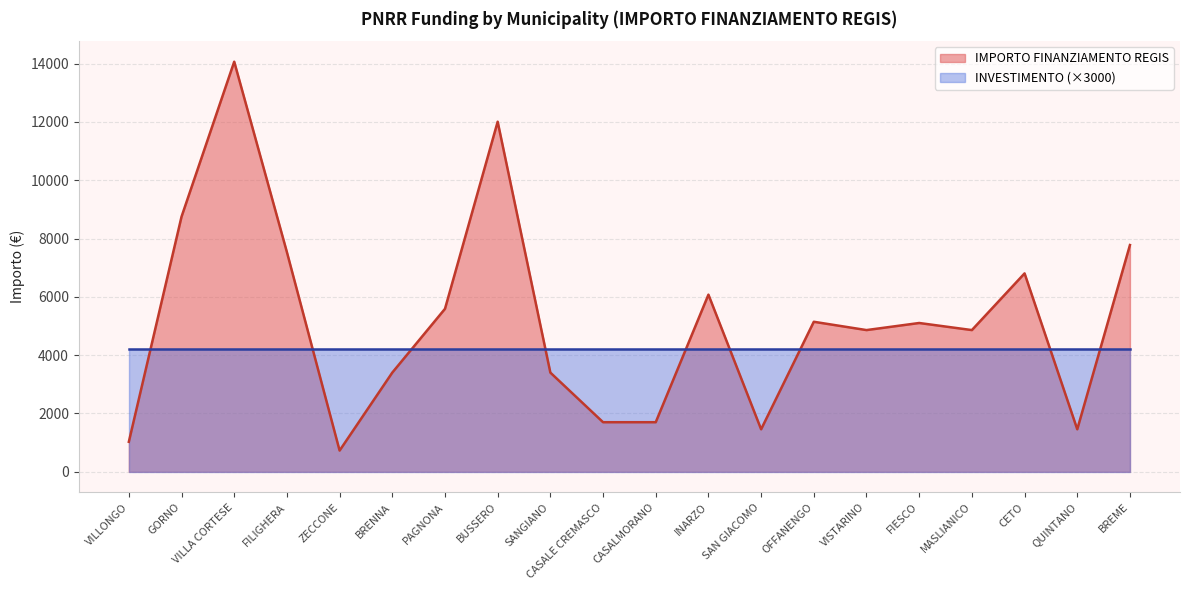

List the labels in order of value, largest first.

VILLA CORTESE, BUSSERO, GORNO, BREME, FILIGHERA, CETO, INARZO, PAGNONA, OFFANENGO, FIESCO, VISTARINO, MASLIANICO, BRENNA, SANGIANO, CASALE CREMASCO, CASALMORANO, SAN GIACOMO, QUINTANO, VILLONGO, ZECCONE